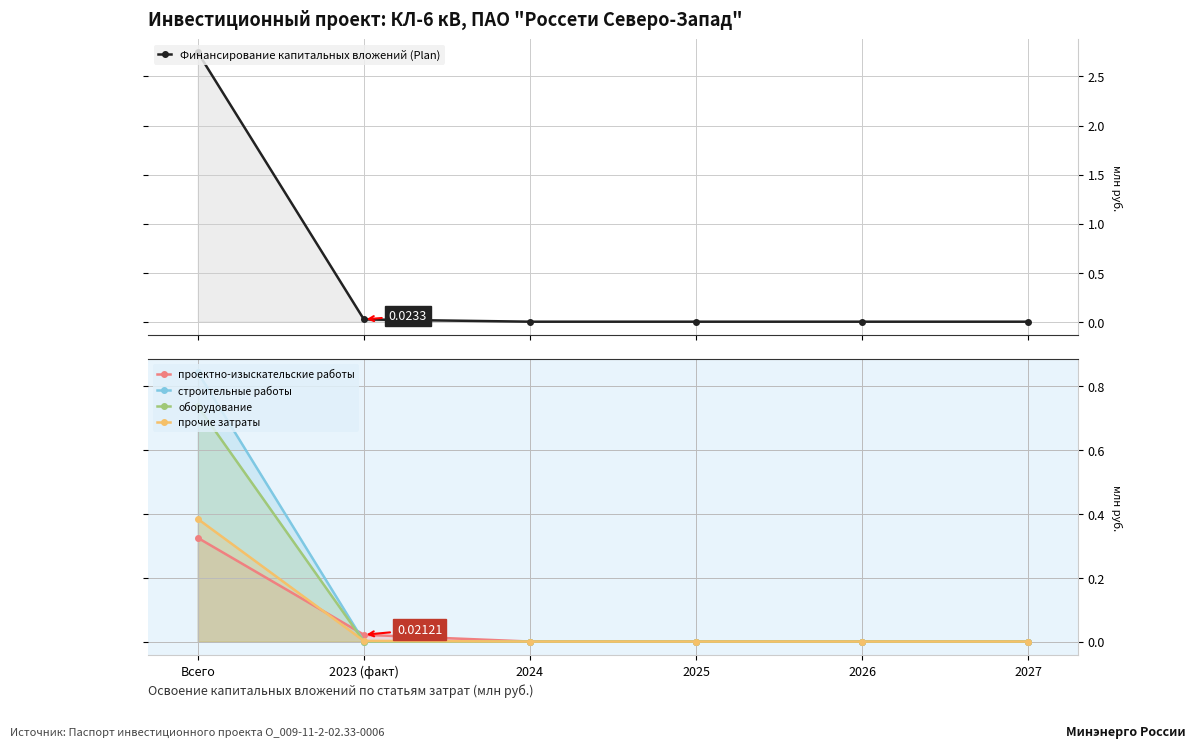

At which category does the chart reach its peak across all series?

Всего